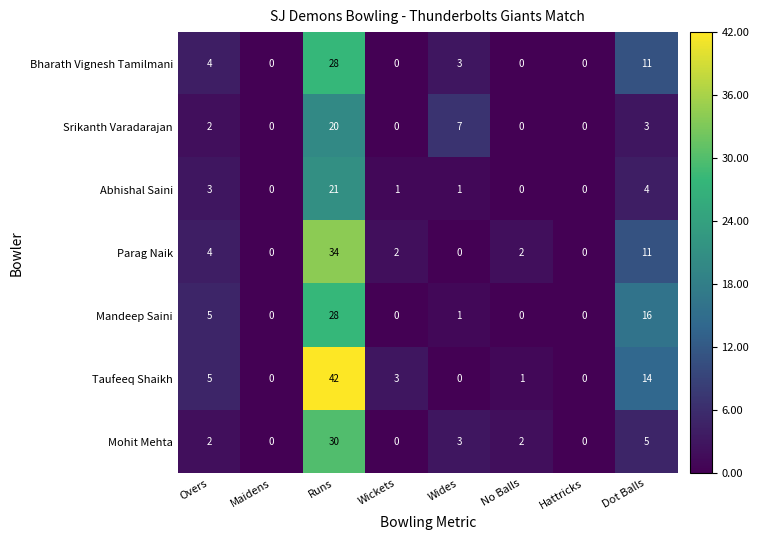

What is the sum of all Taufeeq Shaikh values?

65